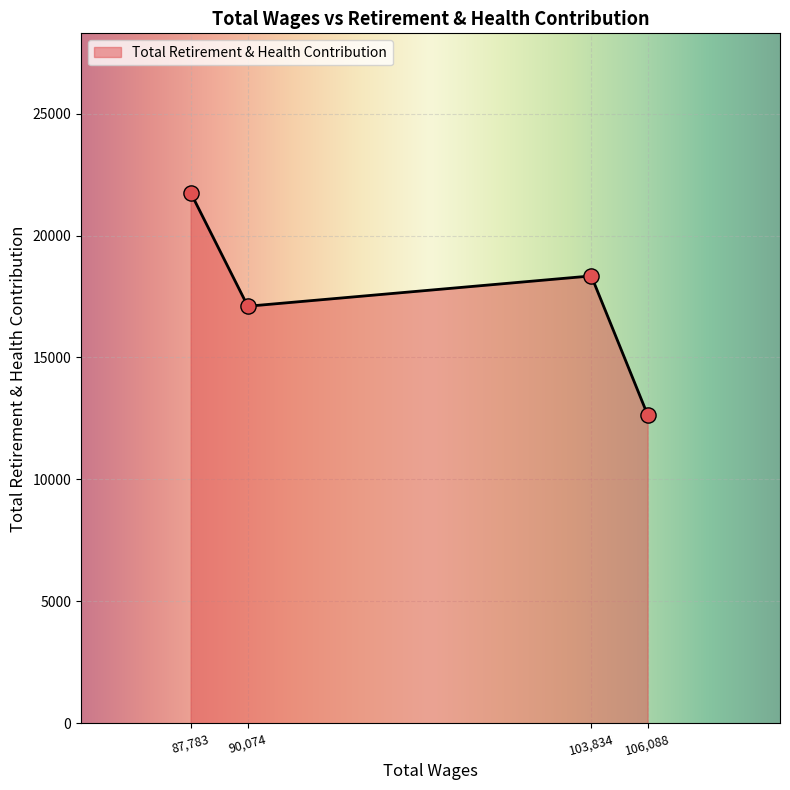

What is the change in value from 87,783 to 103,834?

-3417